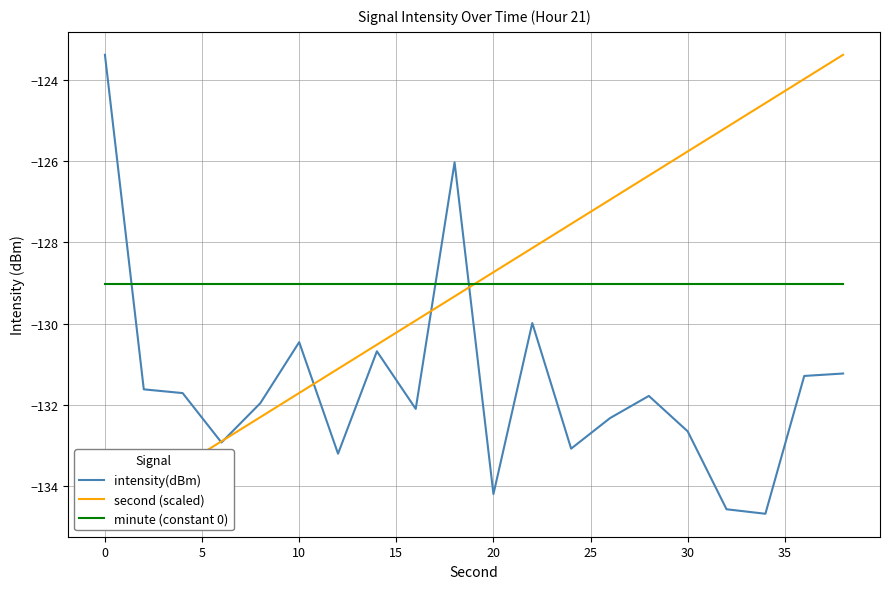

How many values in the intensity(dBm) series exceed -131?

5